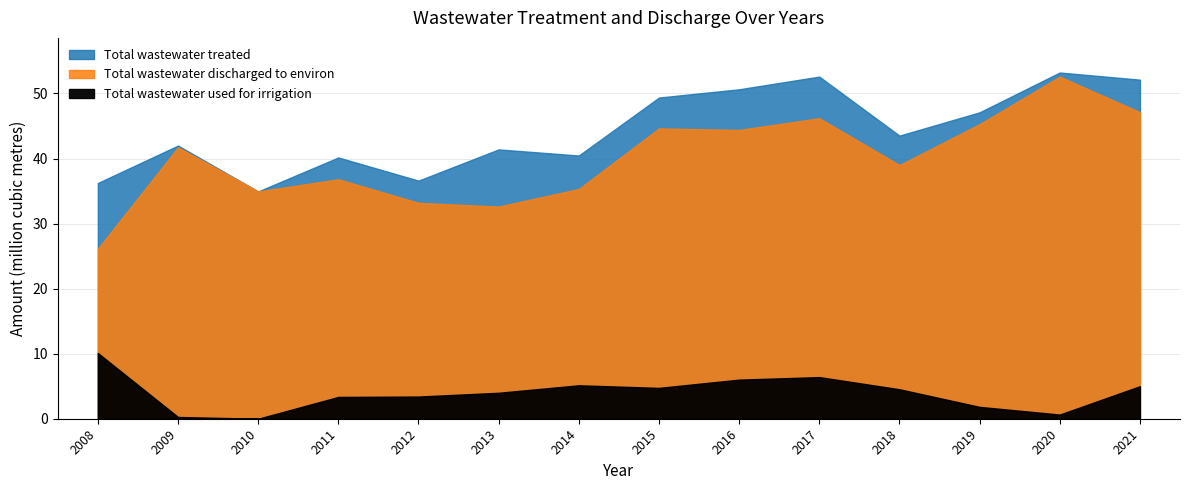

In Total wastewater used for irrigation, how many points are lower than both neighbors (excluding endpoints)?

3